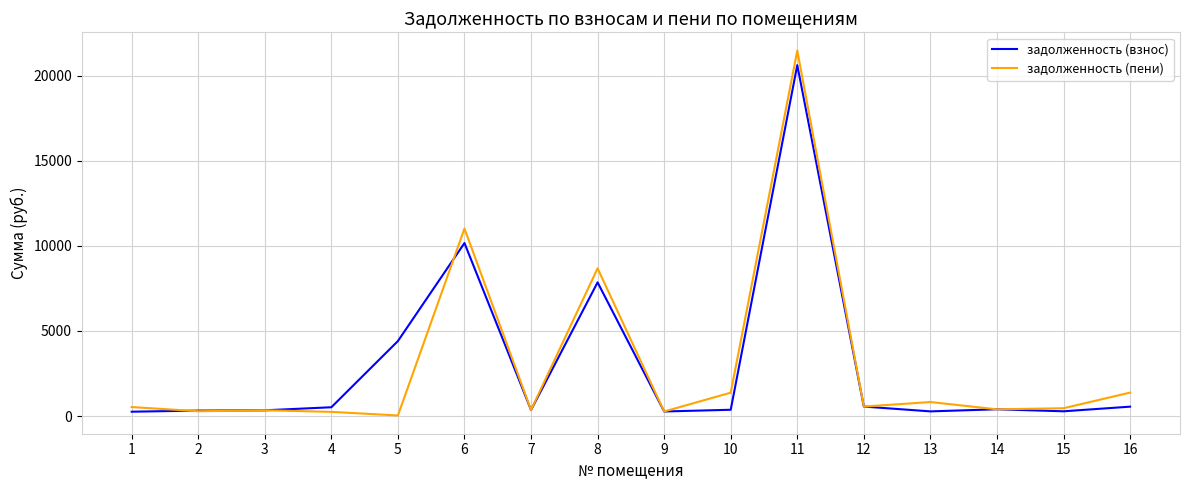

At which category is the sum across all series the highest?

11